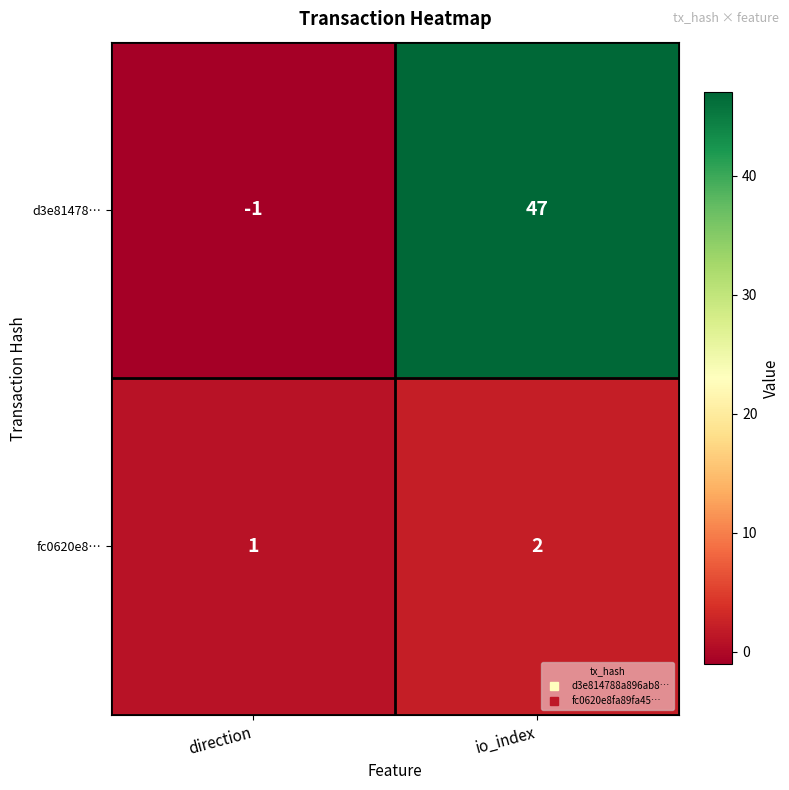

What is the greatest value displayed?

47